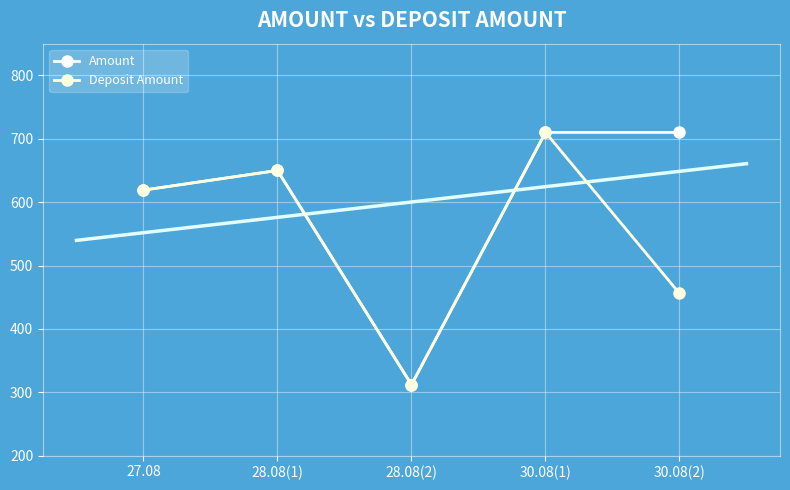

How many data points in Deposit Amount are less than 619?

2